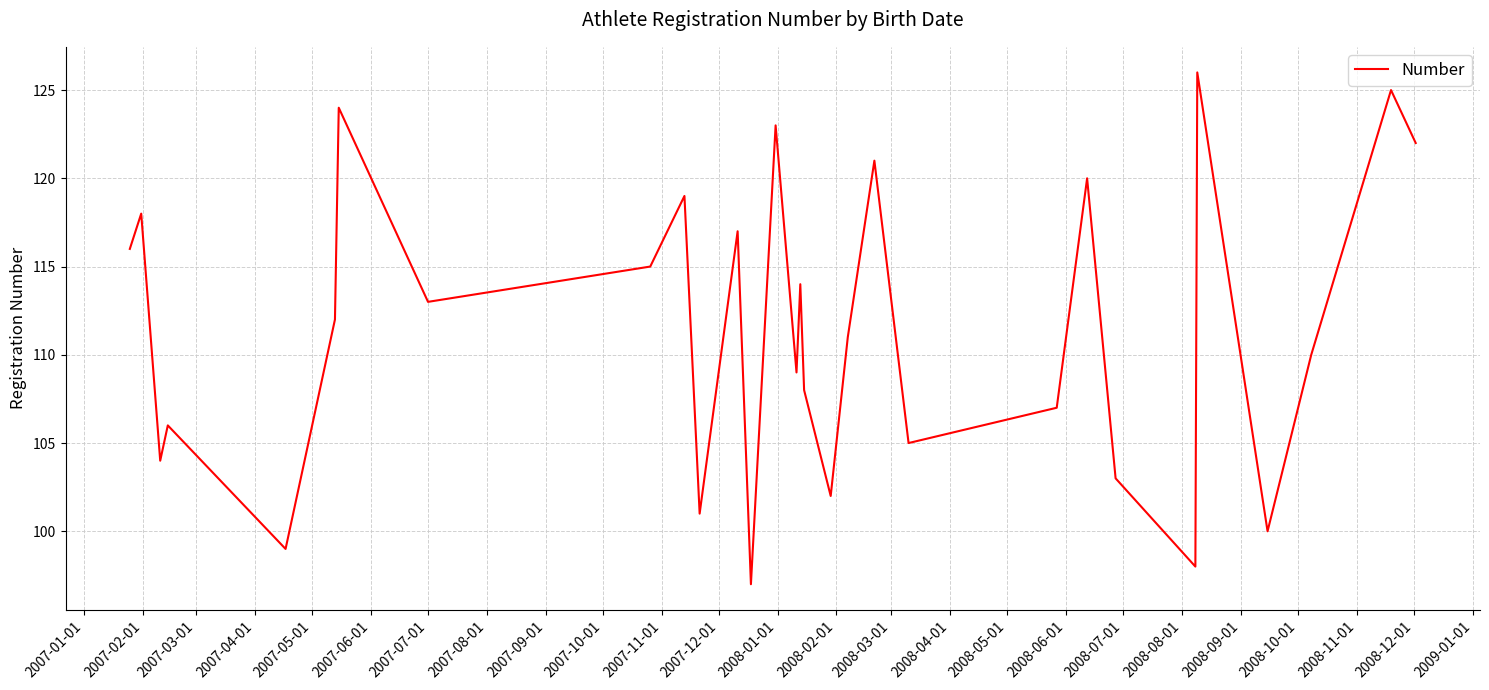

What is the smallest value displayed?

97